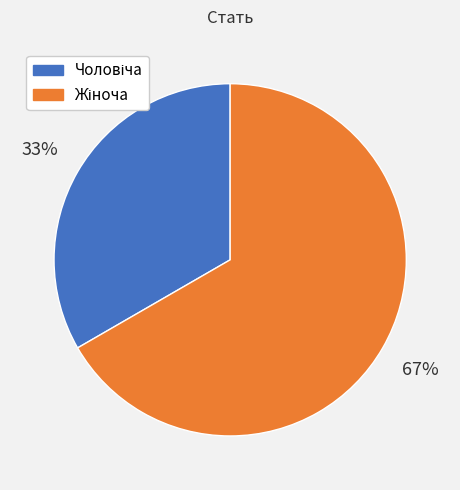

To the nearest percent, what is the average slice percentage?

50%